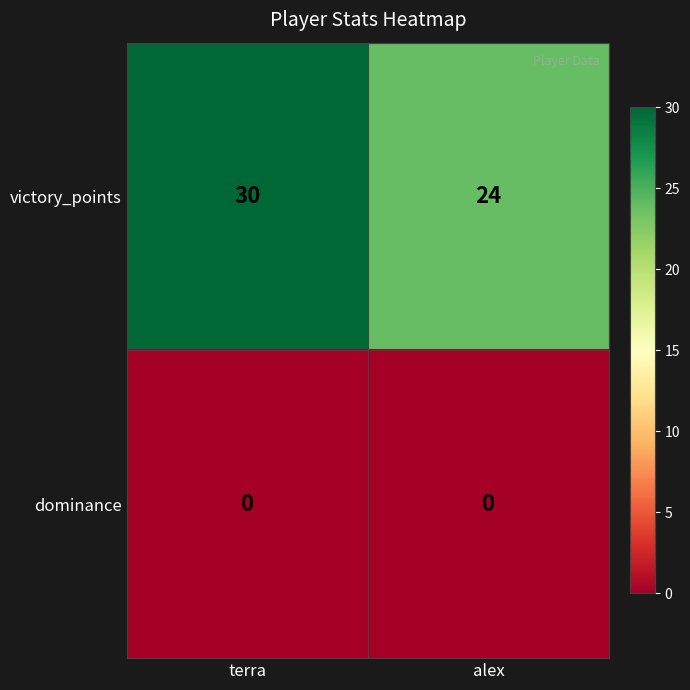

Which series has the largest total across all categories?

victory_points